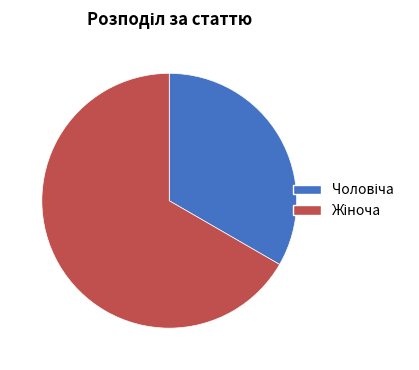

How many slices are in this pie chart?

2